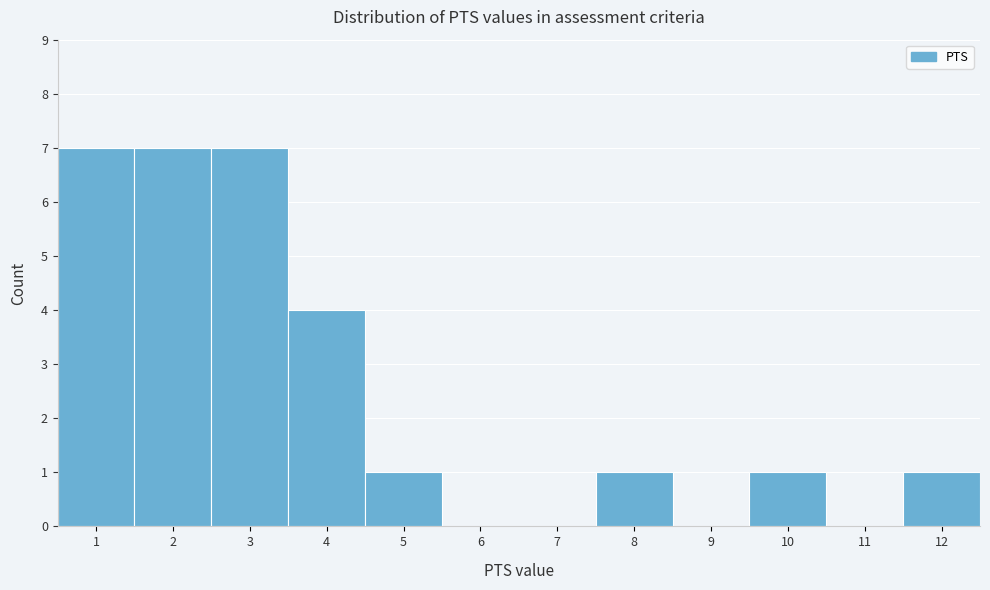

Reading left to right, transcribe this chart: for each bar, give the range it covers on the x-axis and its height. The values are not printed on the chart, so give them approximately, as read against the axis.

0.5 to 1.5: 7
1.5 to 2.5: 7
2.5 to 3.5: 7
3.5 to 4.5: 4
4.5 to 5.5: 1
5.5 to 6.5: 0
6.5 to 7.5: 0
7.5 to 8.5: 1
8.5 to 9.5: 0
9.5 to 10.5: 1
10.5 to 11.5: 0
11.5 to 12.5: 1